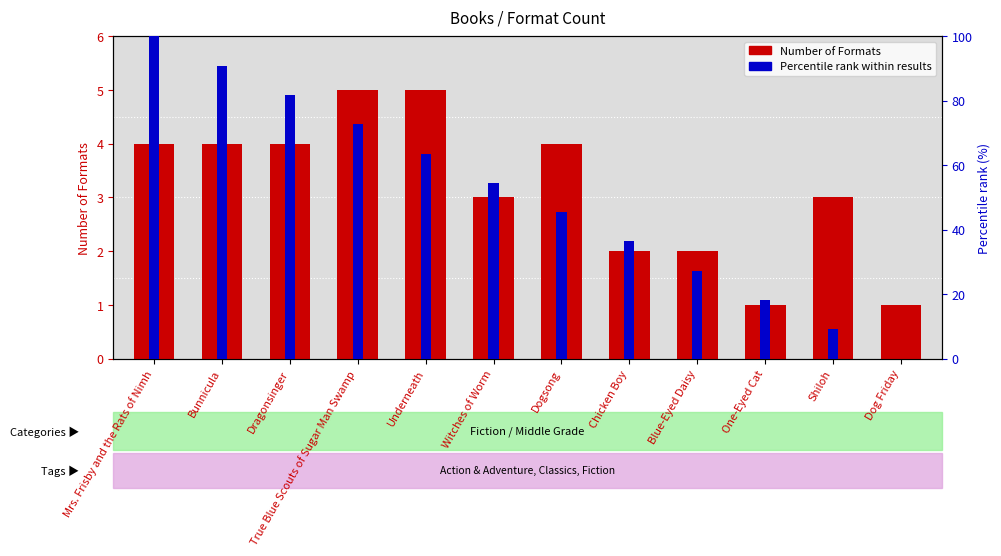

Does the chart contain any negative values?

No